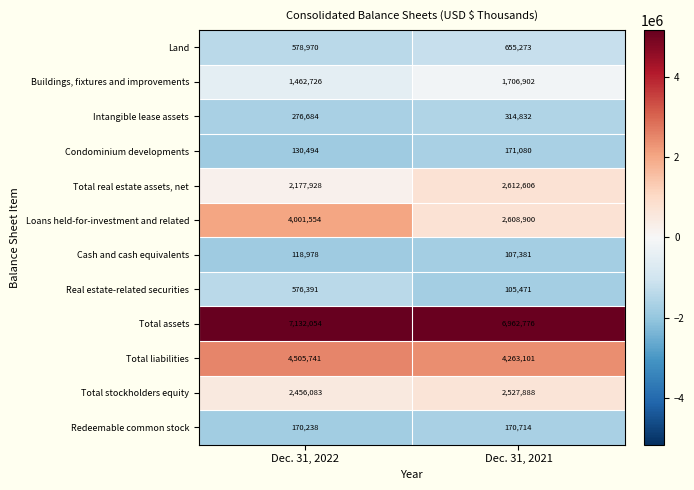

Reading left to right, what are all the values shown in this chart?

Land: Dec. 31, 2022=578970	Dec. 31, 2021=655273
Buildings, fixtures and improvements: Dec. 31, 2022=1462726	Dec. 31, 2021=1706902
Intangible lease assets: Dec. 31, 2022=276684	Dec. 31, 2021=314832
Condominium developments: Dec. 31, 2022=130494	Dec. 31, 2021=171080
Total real estate assets, net: Dec. 31, 2022=2177928	Dec. 31, 2021=2612606
Loans held-for-investment and related: Dec. 31, 2022=4001554	Dec. 31, 2021=2608900
Cash and cash equivalents: Dec. 31, 2022=118978	Dec. 31, 2021=107381
Real estate-related securities: Dec. 31, 2022=576391	Dec. 31, 2021=105471
Total assets: Dec. 31, 2022=7132054	Dec. 31, 2021=6962776
Total liabilities: Dec. 31, 2022=4505741	Dec. 31, 2021=4263101
Total stockholders equity: Dec. 31, 2022=2456083	Dec. 31, 2021=2527888
Redeemable common stock: Dec. 31, 2022=170238	Dec. 31, 2021=170714